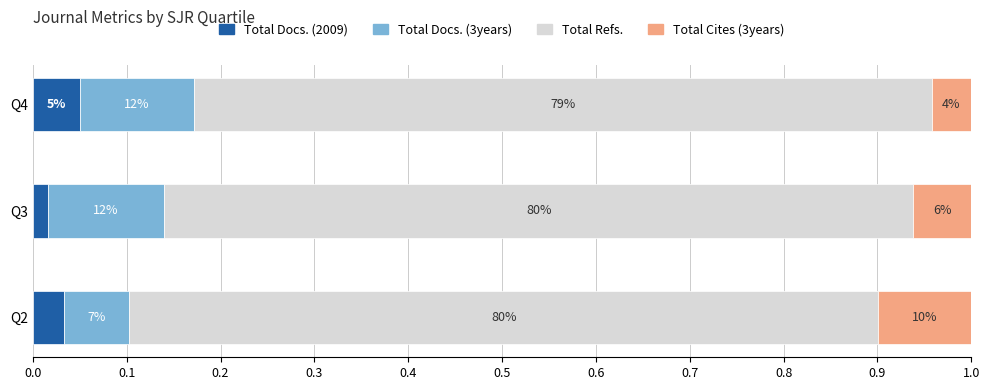

Which series has the largest total across all categories?

Total Refs.